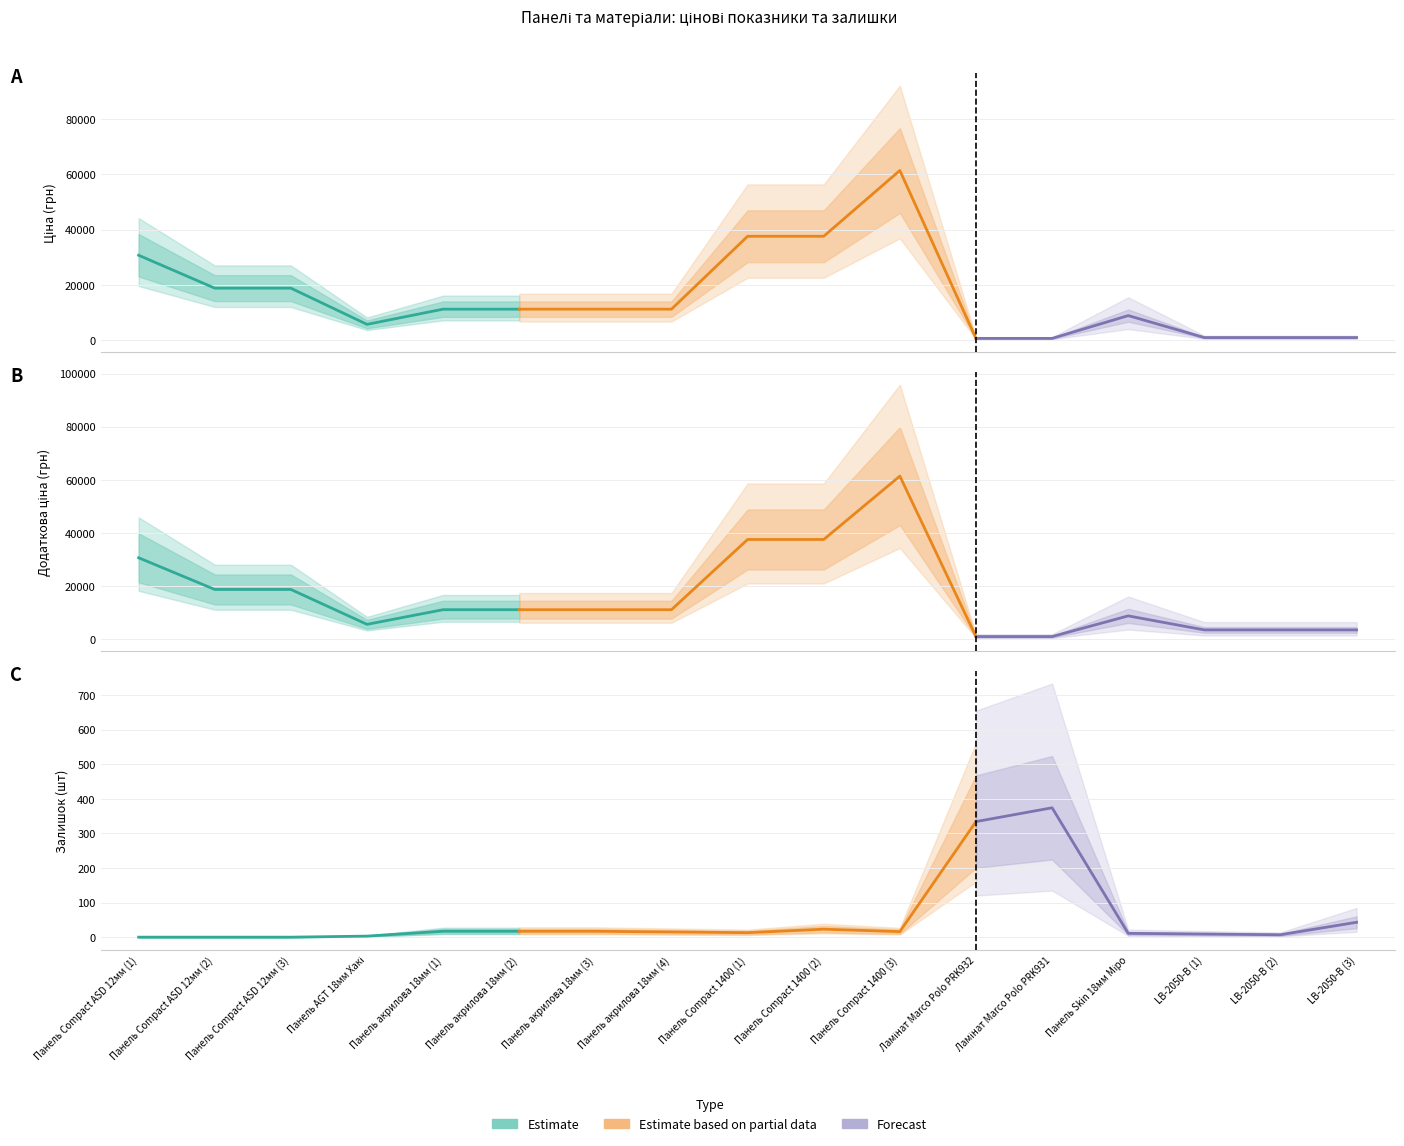

Is this an area chart (filled region under the line)?

No